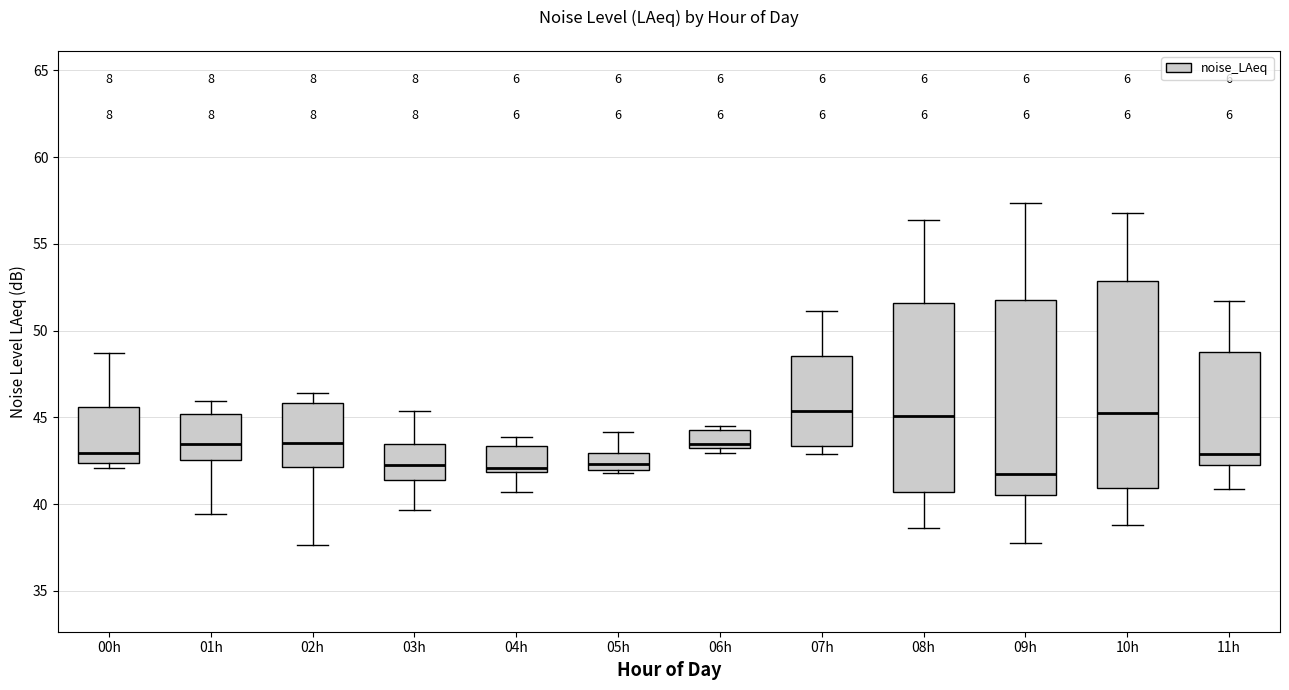

Where is the upper edge of the box for 05h on the y-axis? The values are not printed on the chart, so give them approximately, as read against the axis.

43.0